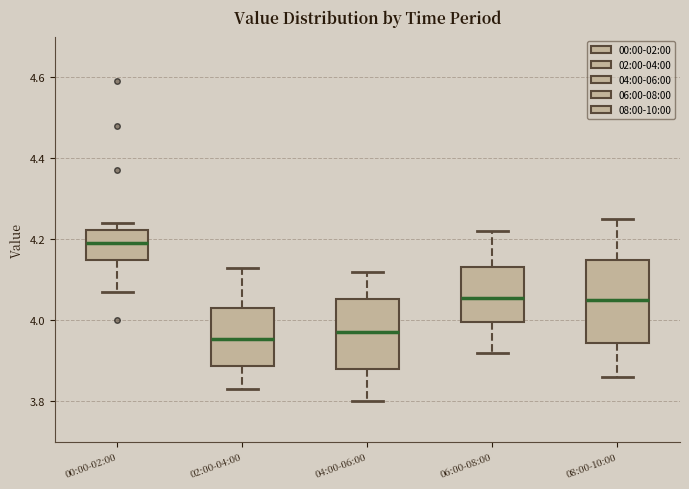

Where is the upper edge of the box for 04:00-06:00 on the y-axis? The values are not printed on the chart, so give them approximately, as read against the axis.

4.06